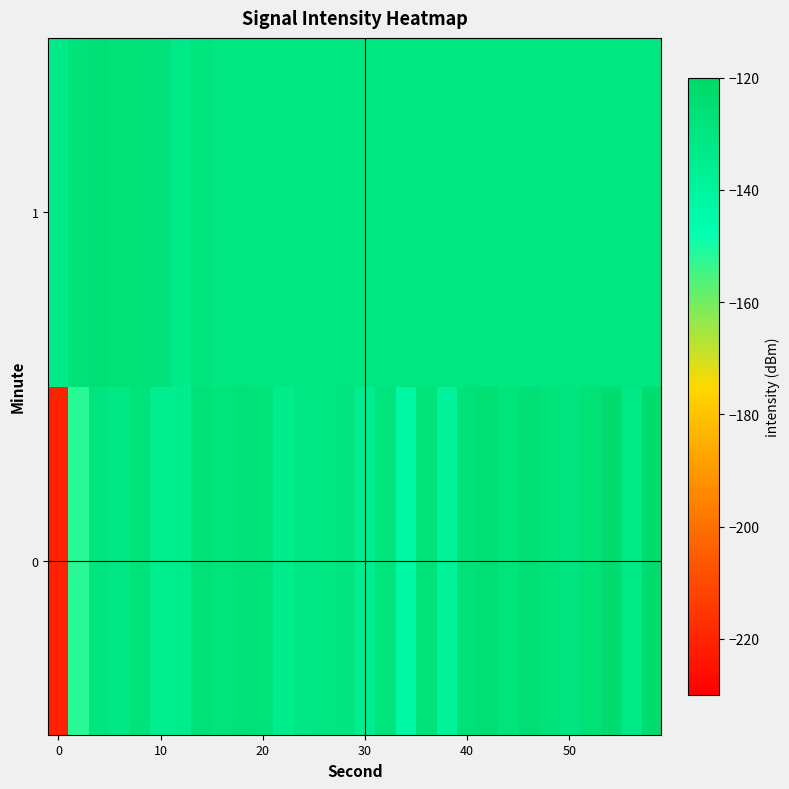

Reading left to right, extract all data points from this chart.

0: -221.0	-151.9	-129.6	-131.8	-127.5	-135.1	-134.9	-126.7	-128.2	-126.6	-127.7	-134.8	-132.0	-130.7	-129.2	-136.3	-128.3	-142.3	-127.5	-139.0	-126.9	-125.4	-128.6	-125.4	-128.1	-129.5	-126.4	-123.2	-132.1	-123.1
1: -132.8	-127.6	-125.2	-126.6	-126.1	-127.0	-133.3	-128.8	-130.7	-130.6	-130.6	-130.6	-130.6	-130.6	-130.6	-130.6	-130.6	-130.6	-130.6	-130.6	-130.6	-130.6	-130.6	-130.6	-130.6	-130.6	-130.6	-130.6	-130.6	-130.6